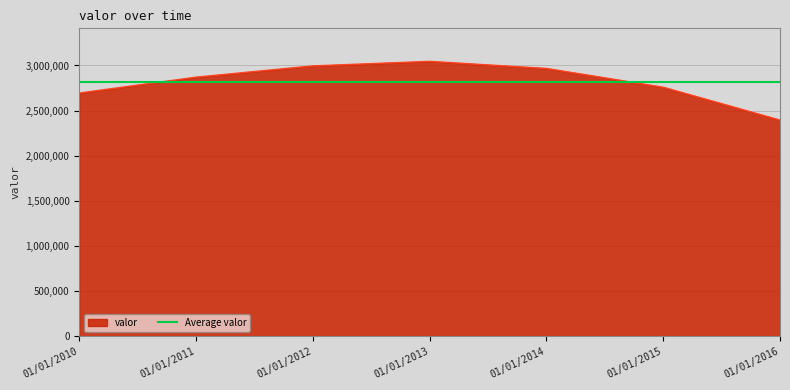

What is the value of the 5th point from the left?

2967159